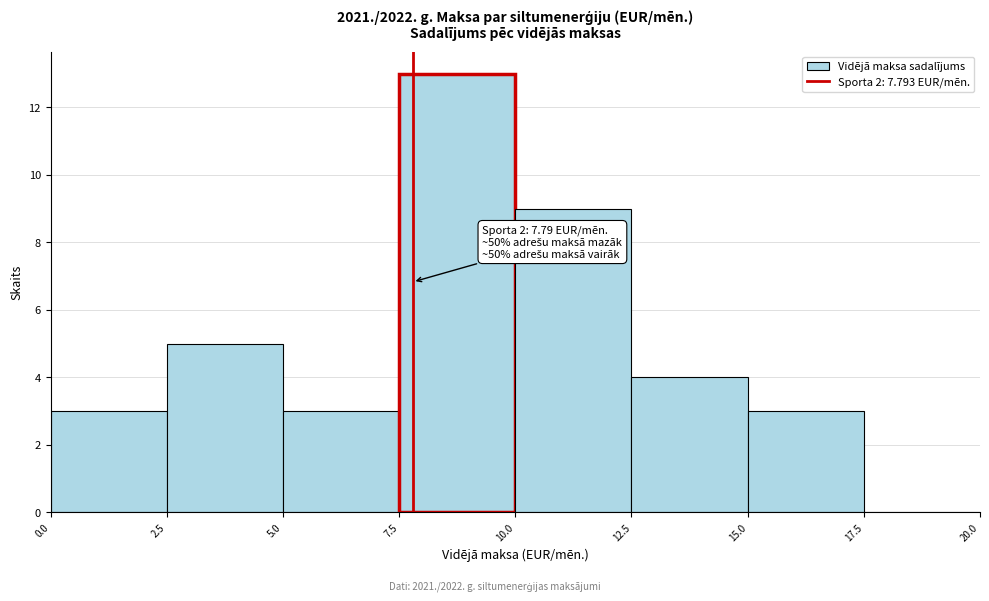

Which range on the x-axis has the tallest bar?

7.5 to 10.0